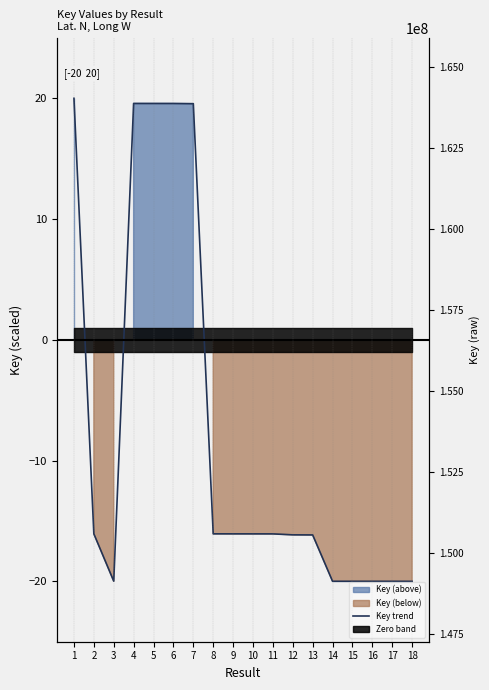

What is the change in value from 5 to 15?

-39.6